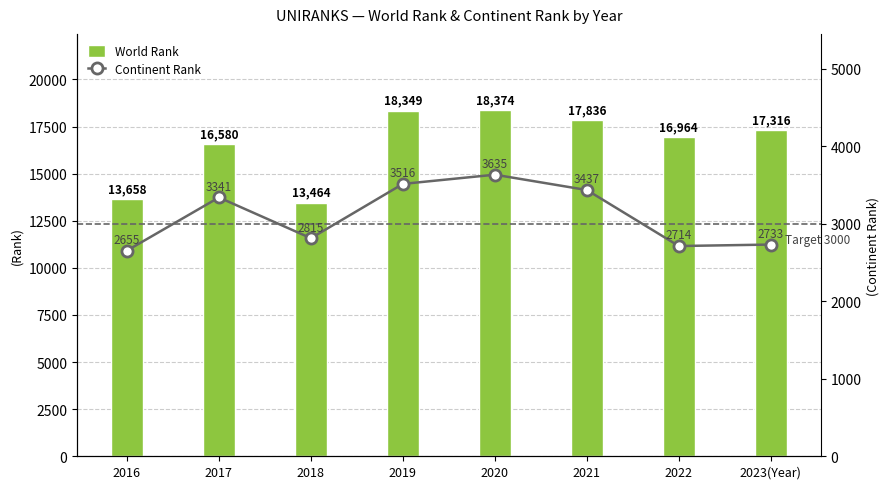

Which series changed the most between 2019 and 2021?

World Rank